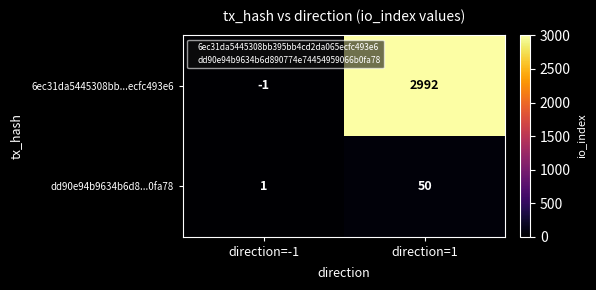

At which label is 6ec31da5445308bb...ecfc493e6 closest to 1495?

direction=-1